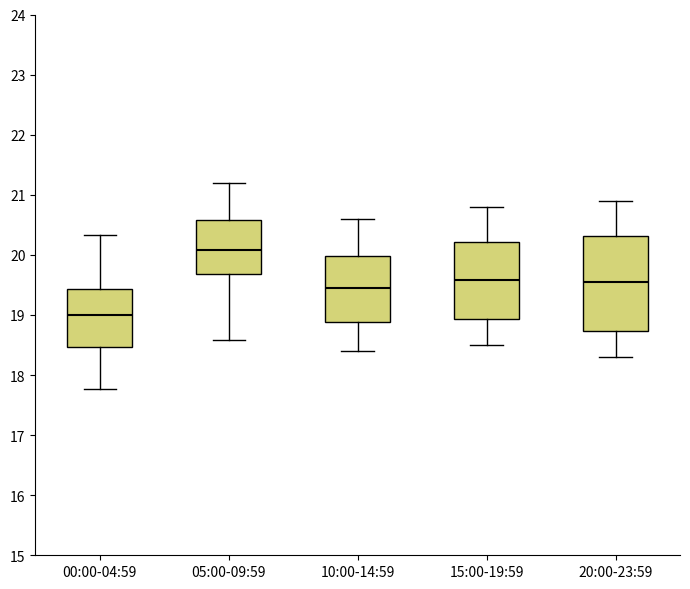

Reading left to right, read every box against the y-axis: the position of its median line, the range the box covers, and the ends of its whiskers. The values are not printed on the chart, so give them approximately, as read against the axis.

00:00-04:59: median 19.0, box 18.5 to 19.4, whiskers 17.8 to 20.3
05:00-09:59: median 20.1, box 19.7 to 20.6, whiskers 18.6 to 21.2
10:00-14:59: median 19.5, box 18.9 to 20.0, whiskers 18.4 to 20.6
15:00-19:59: median 19.6, box 18.9 to 20.2, whiskers 18.5 to 20.8
20:00-23:59: median 19.6, box 18.7 to 20.3, whiskers 18.3 to 20.9